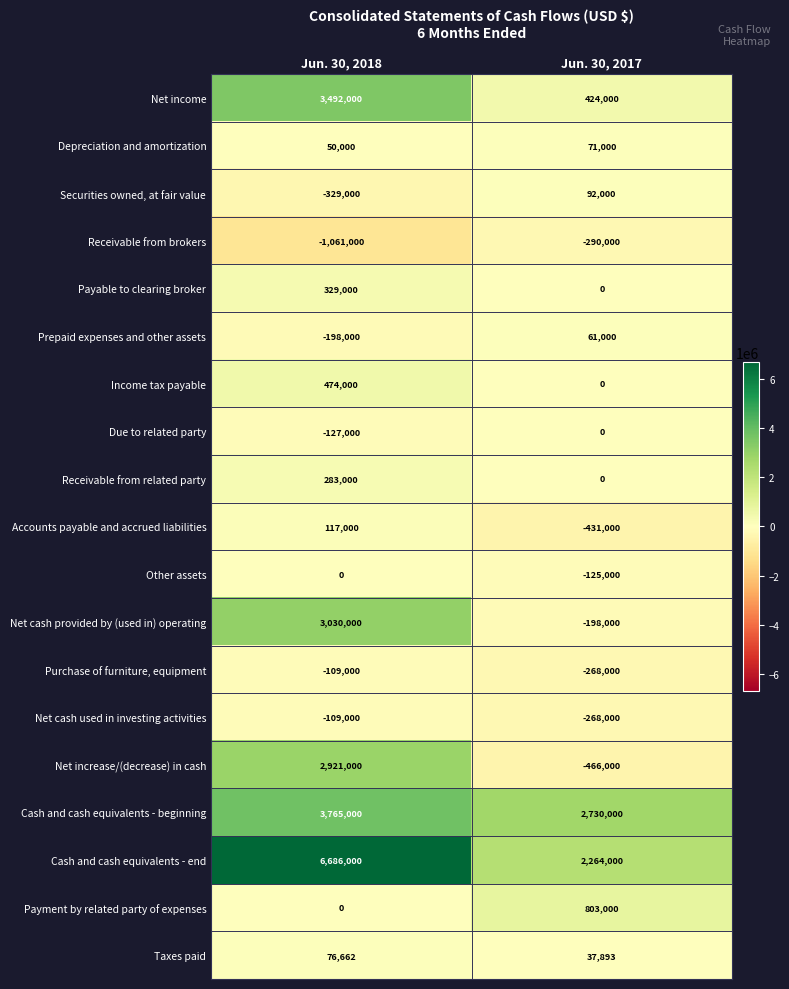

At which category is the sum across all series the highest?

Jun. 30, 2018